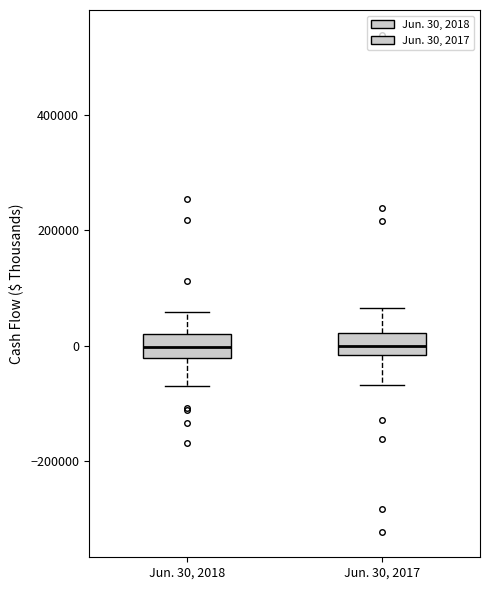

Reading left to right, transcribe this box plot: for each box, give where its median line is, the range the box spans, and where its two whiskers end, as read against the y-axis. The values are not printed on the chart, so give them approximately, as read against the axis.

Jun. 30, 2018: median 0, box -20000 to 20000, whiskers -80000 to 60000
Jun. 30, 2017: median 0, box -20000 to 20000, whiskers -60000 to 60000